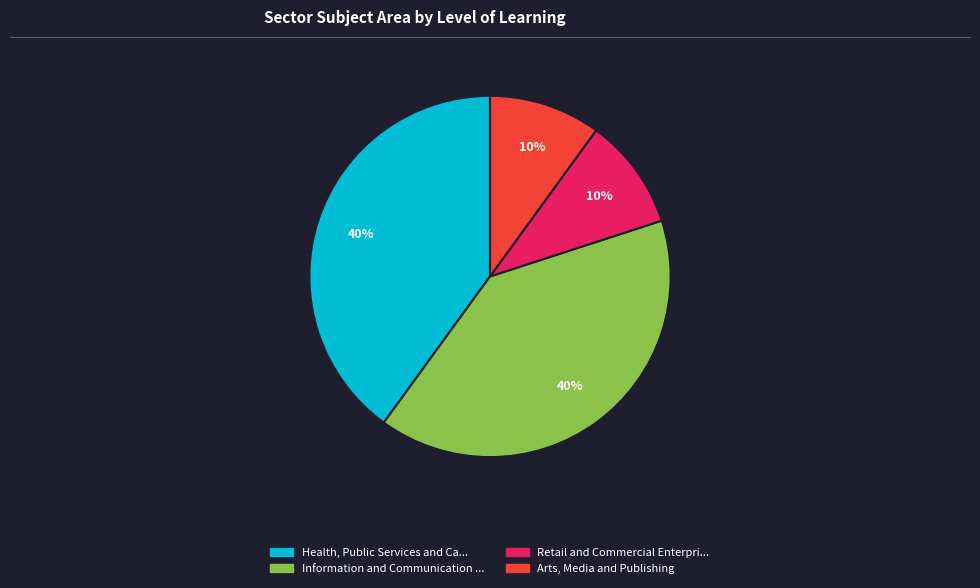

To the nearest percent, what is the average slice percentage?

25%